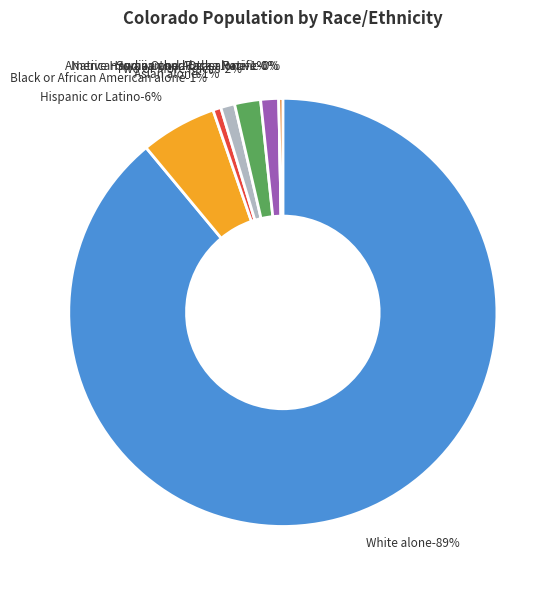

Approximately how many times larger is the value at Black or African American alone compared to Native Hawaiian and Other Pacific?

2.0